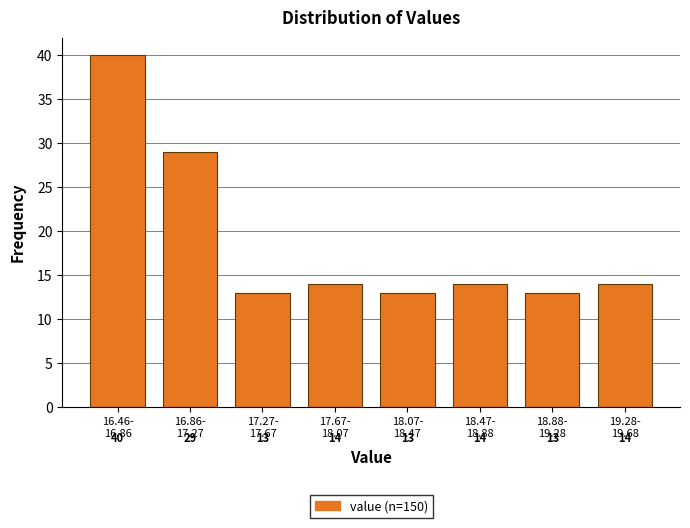

Reading right to left, extract all data points from this chart.

14	13	14	13	14	13	29	40